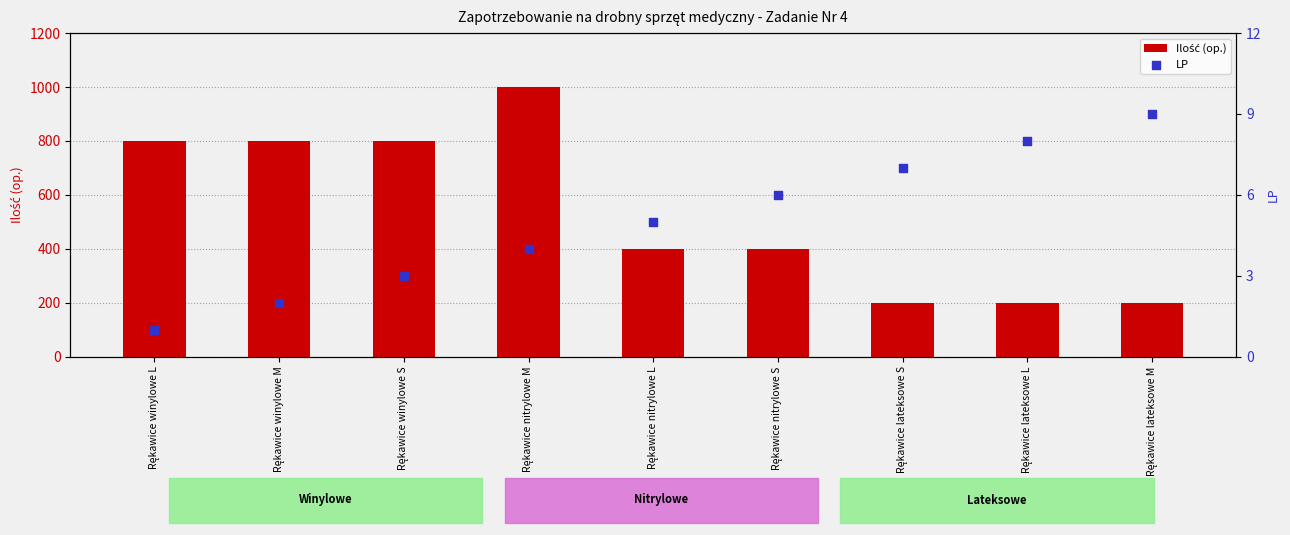

Which series contains the lowest Y value?

LP